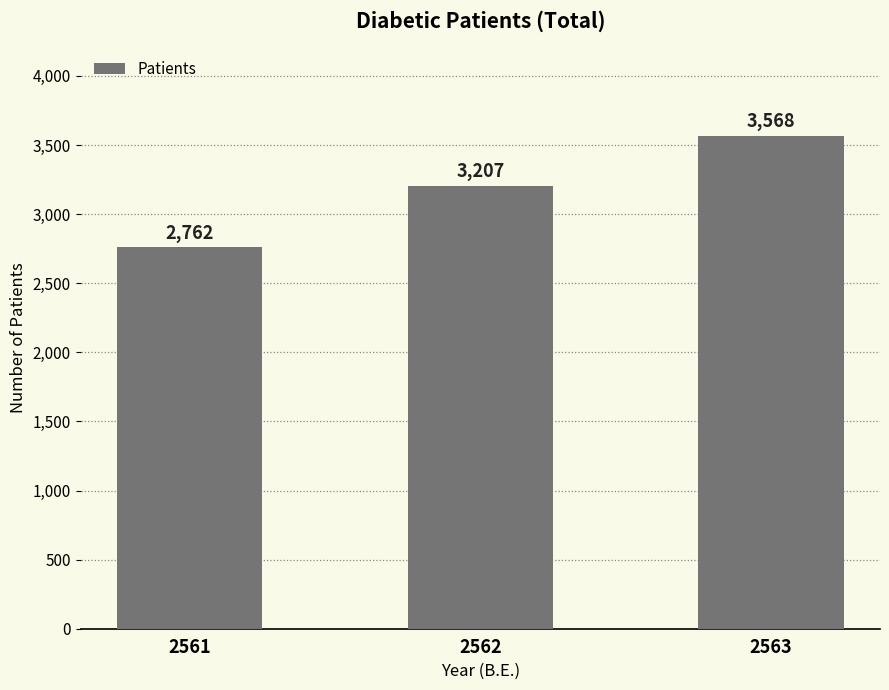

Is it true that the value at 2561 is 2762?

True